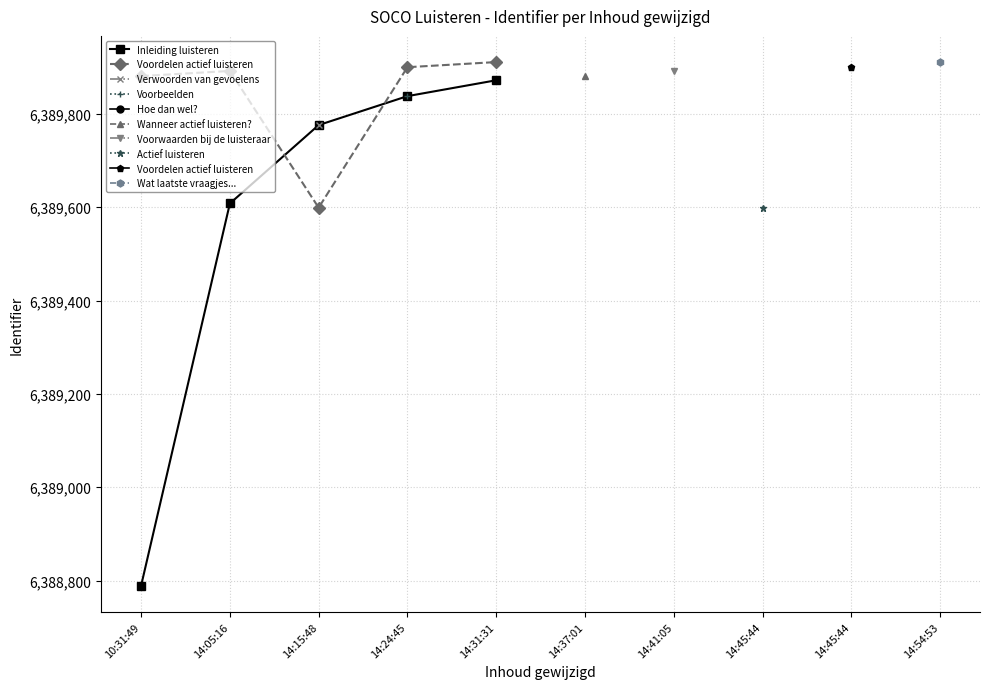

What is the label of the 4th point from the right?

14:05:16